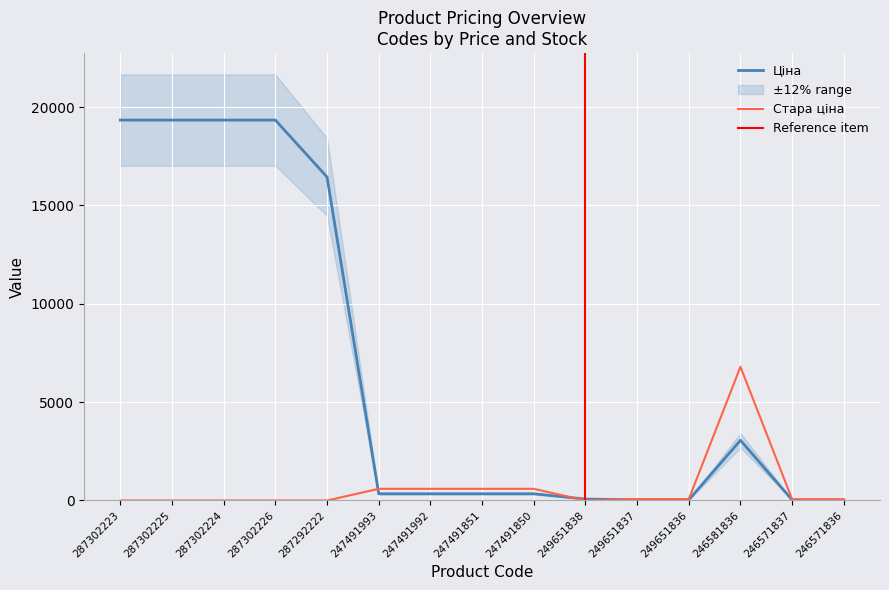

List the labels in order of Стара ціна value, largest first.

246581836, 247491993, 247491992, 247491851, 247491850, 249651837, 249651836, 246571837, 246571836, 287302223, 287302225, 287302224, 287302226, 287292222, 249651838